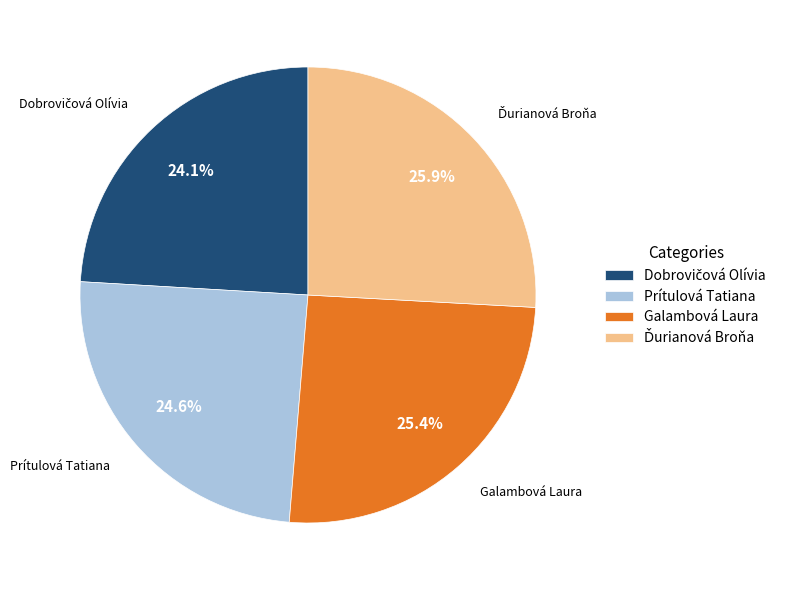

To the nearest percent, what is the difference between the largest and smallest slice percentages?

2%